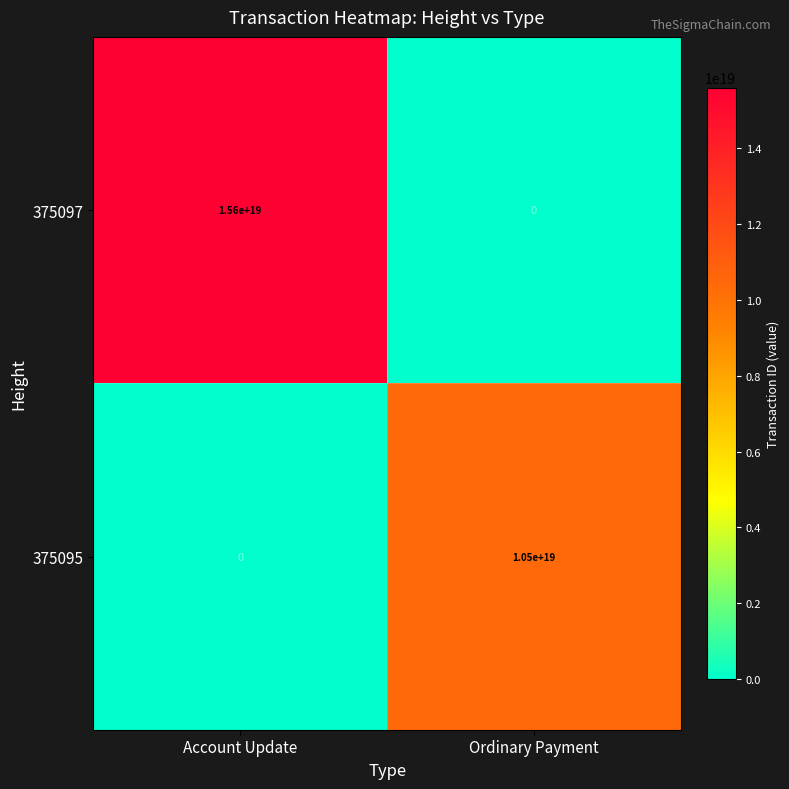

List the series in order of their peak value, lowest first.

375095, 375097